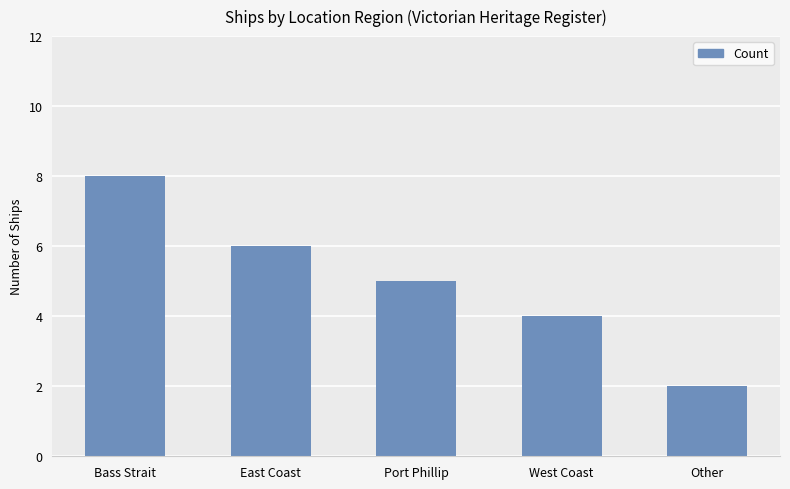

What is the label of the 1st bar from the left?

Bass Strait